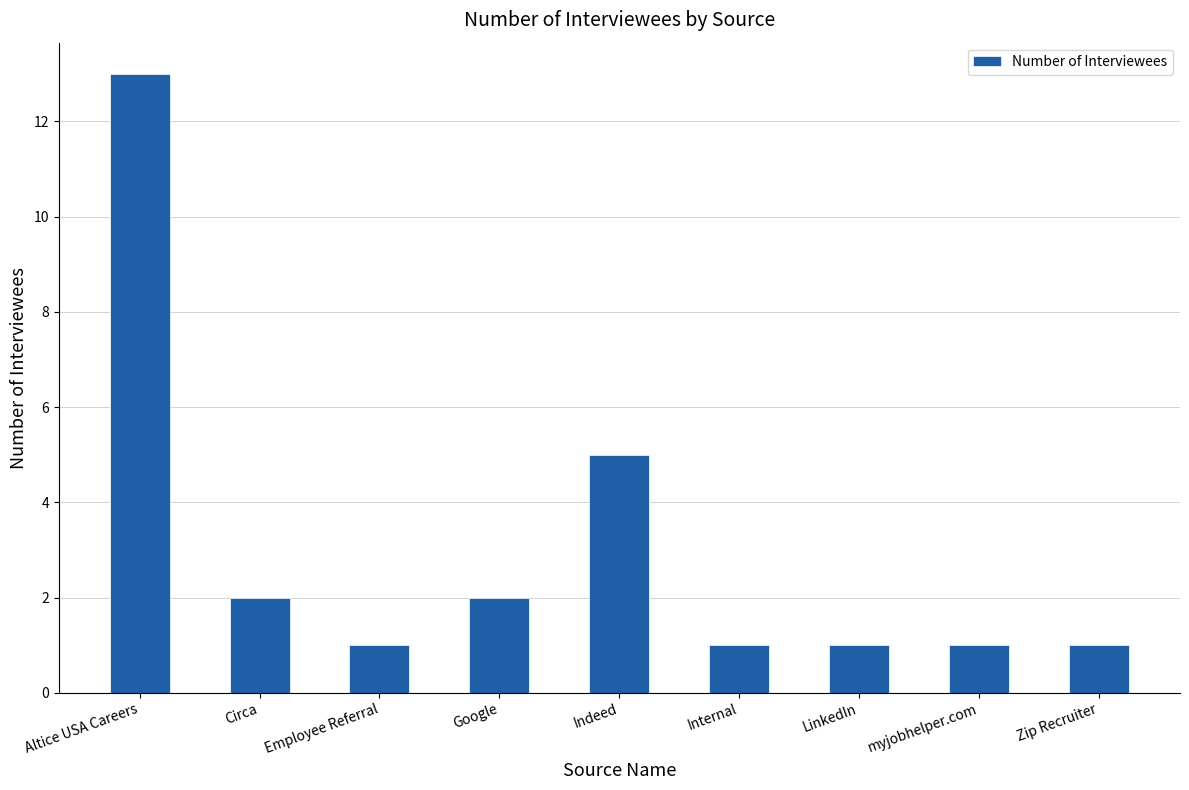

What is the smallest value displayed?

1